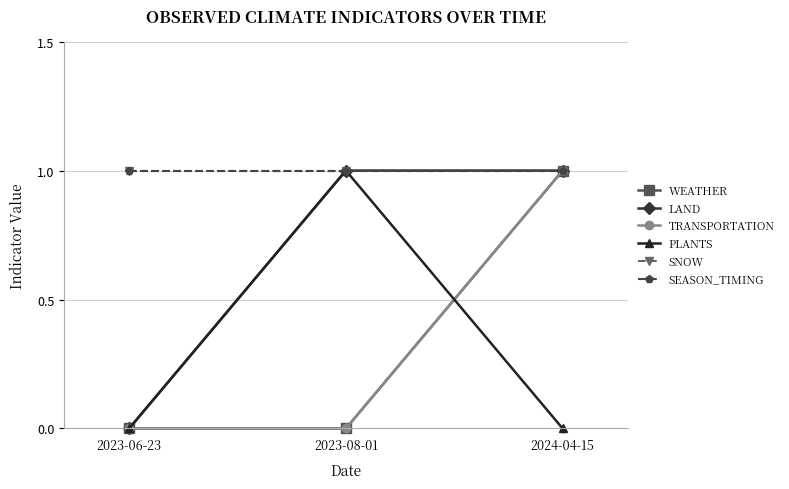

What is the total value across all series at 2024-04-15?

5